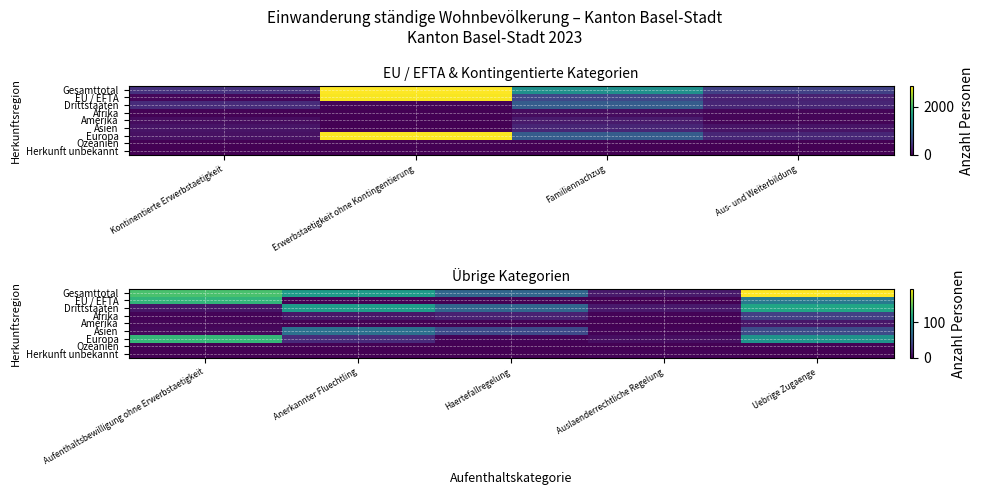

List the series in order of their peak value, highest first.

Gesamttotal, Europa, EU / EFTA, Drittstaaten, Asien, Afrika, Amerika, Herkunft unbekannt, Ozeanien